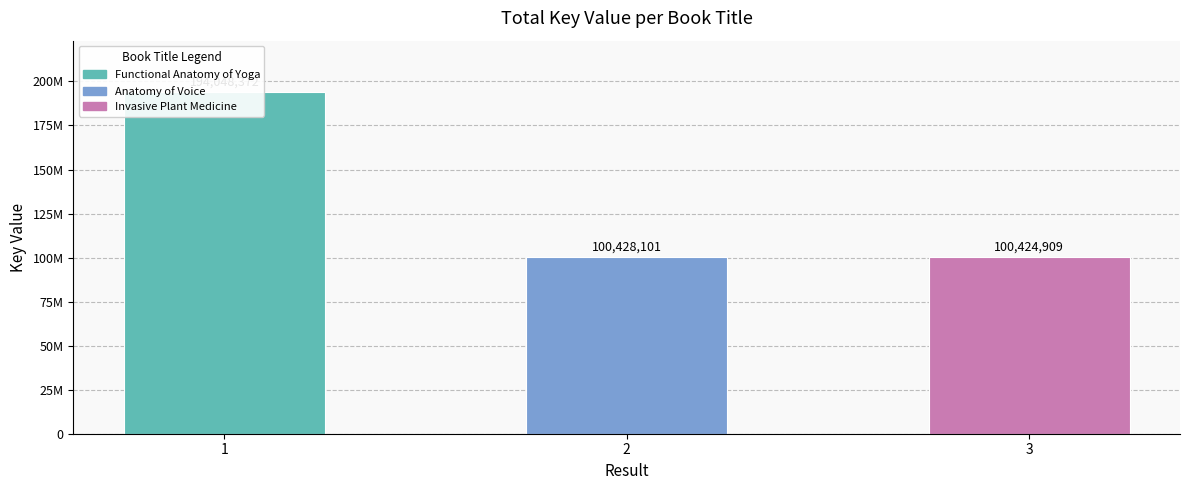

How many bars are there in total?

3